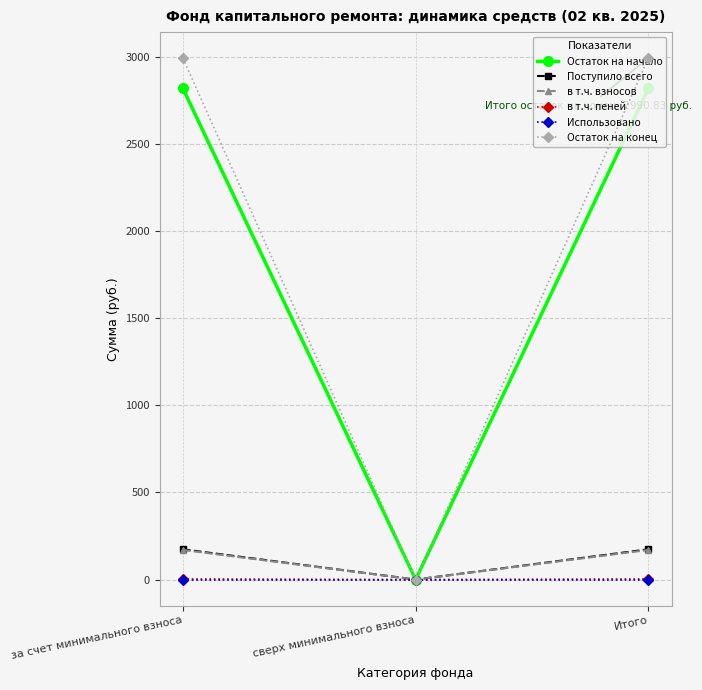

Which category has the lowest value in the Остаток на начало series?

сверх минимального взноса